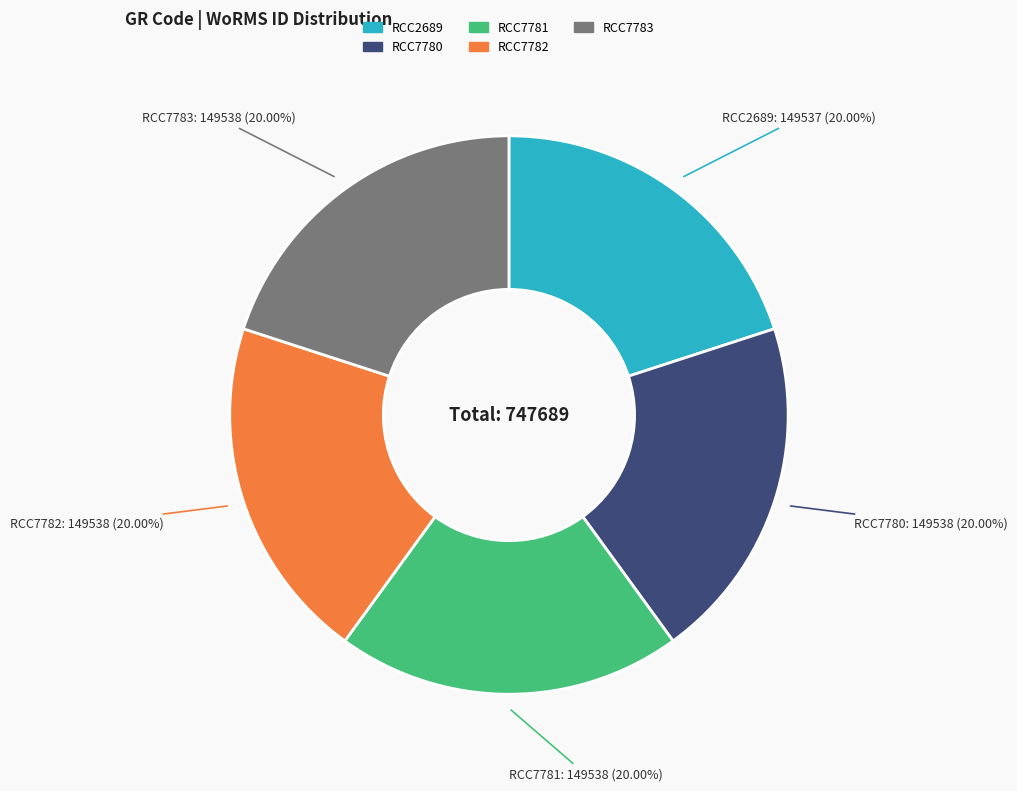

What is the ratio of the value at RCC7780 to the value at RCC7783?

1.0